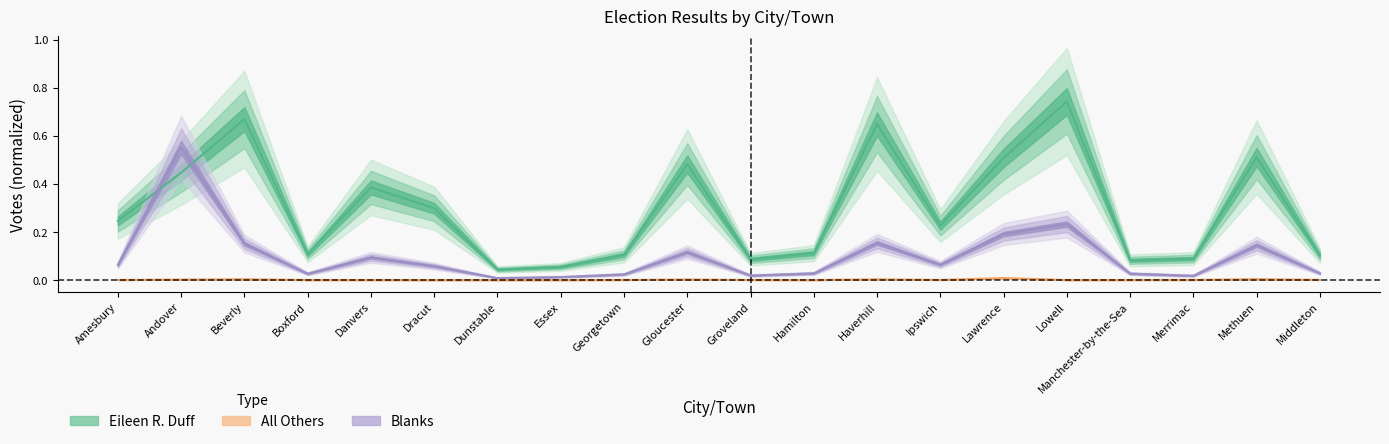

At how many categories does at least one series exceed 0?

20